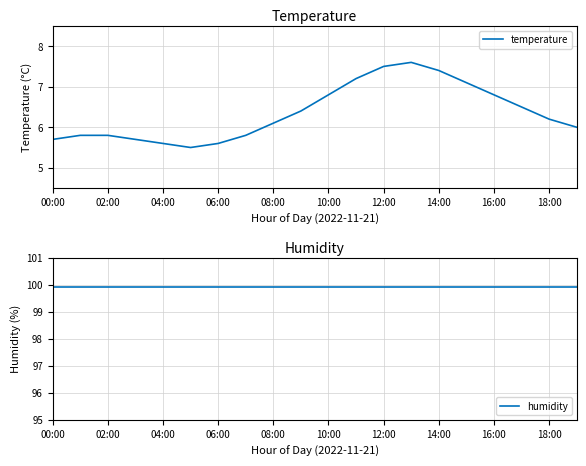

The value of temperature at 16:00 is 8.9. True or false?

False